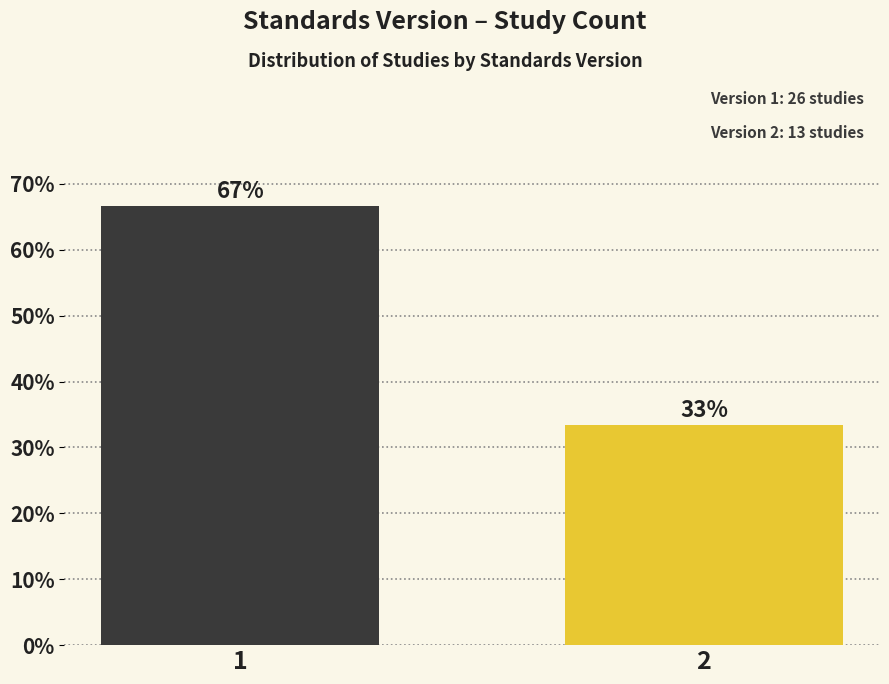

What is the value of the 1st bar from the left?

66.7